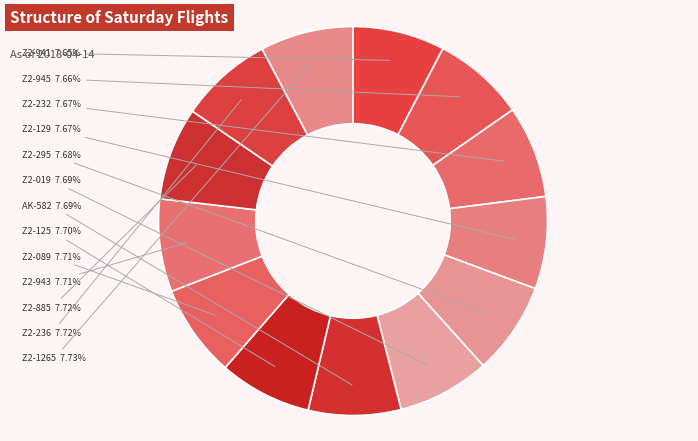

True or false: Z2-295 accounts for 1% of the total.

False